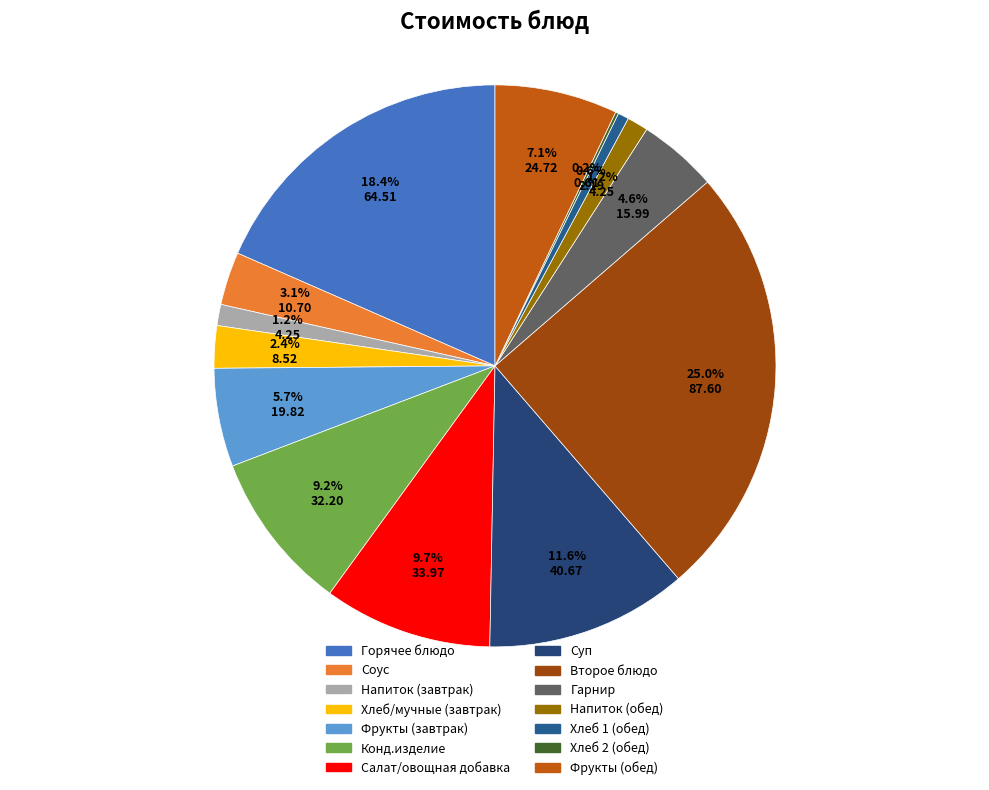

To the nearest percent, what is the difference between the largest and smallest slice percentages?

25%